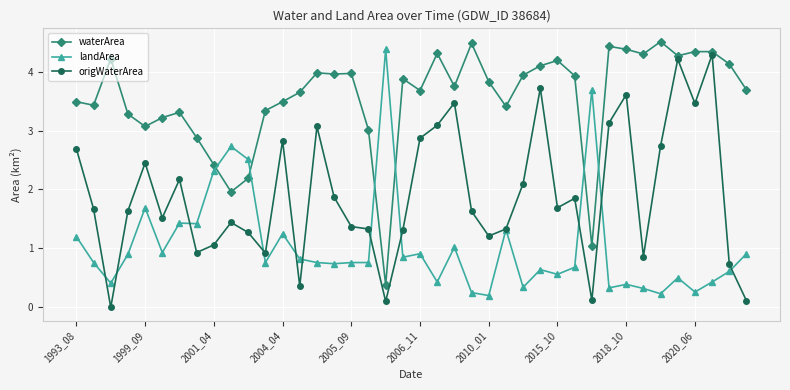

Which series has the largest total across all categories?

waterArea